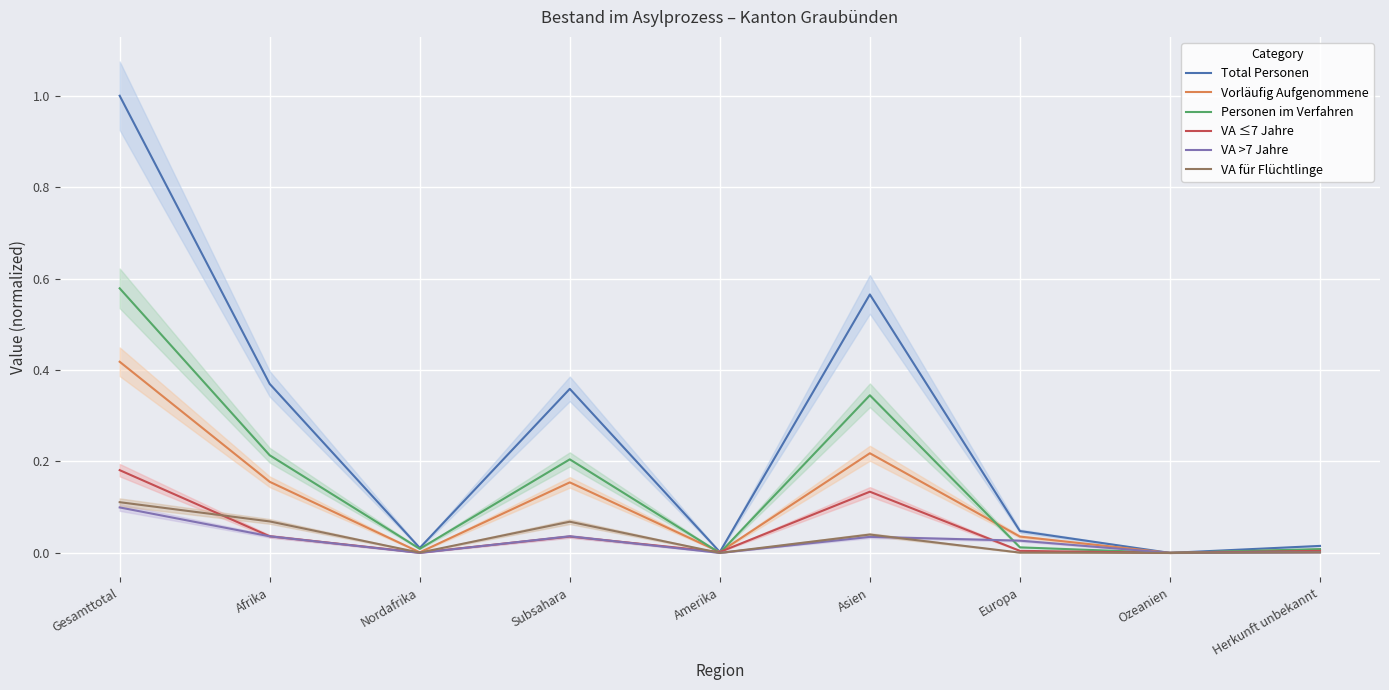

True or false: Total Personen has more than 2 interior local peaks.

False